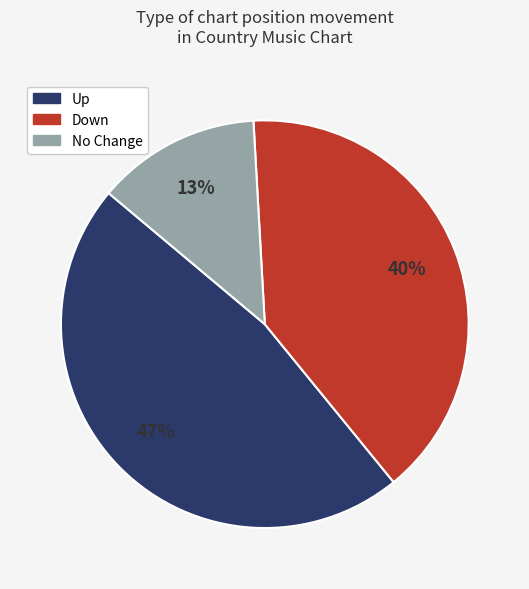

To the nearest percent, what is the difference between the largest and smallest slice percentages?

34%